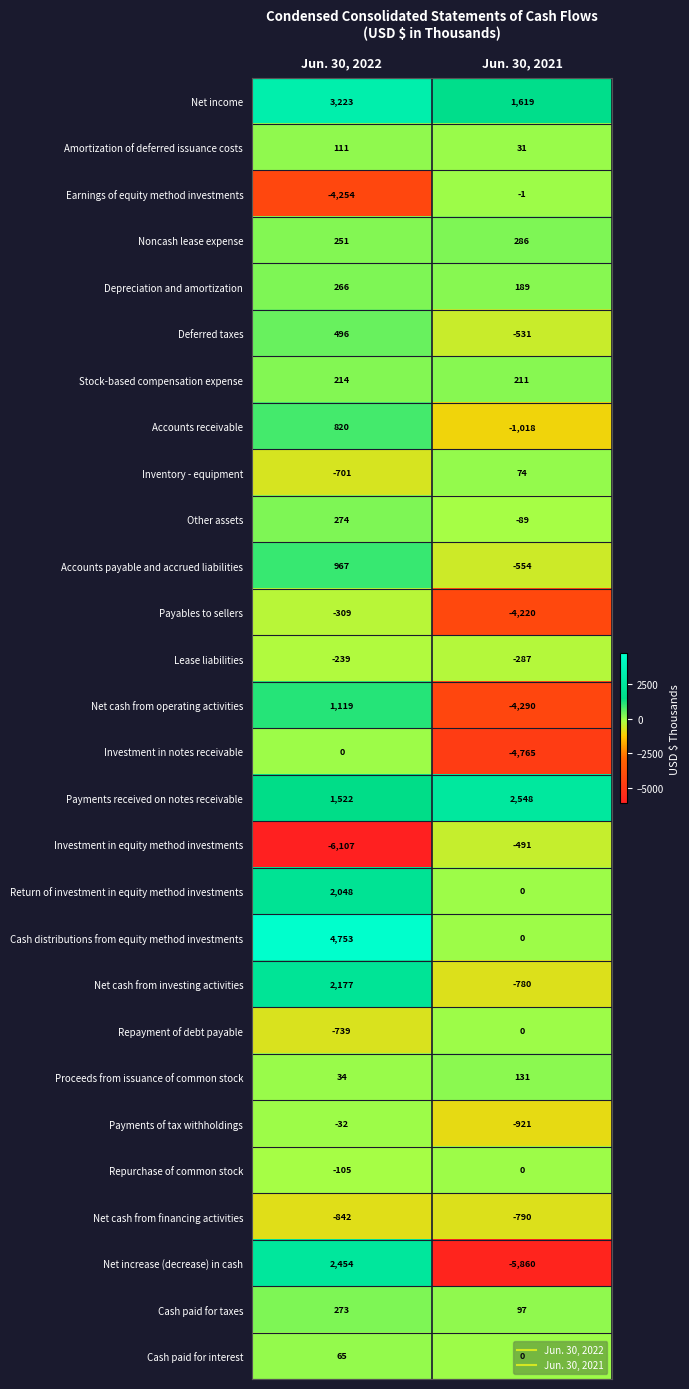

What is the difference between the highest and lowest values at Jun. 30, 2021?

8408